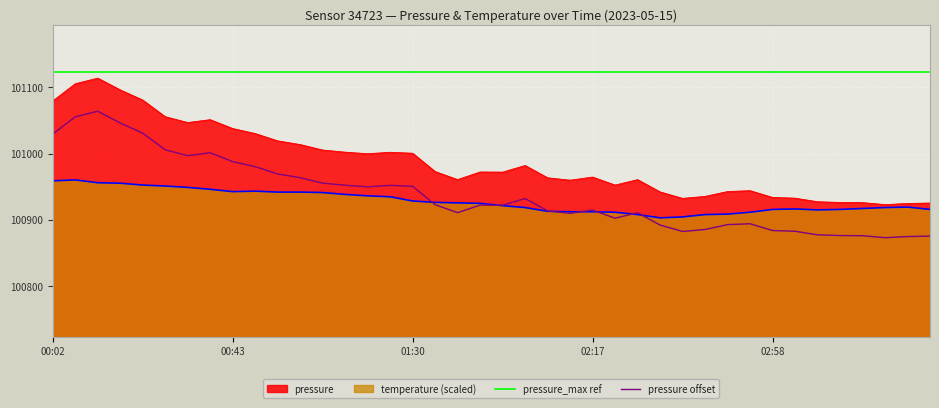

Reading left to right, extract all data points from this chart.

pressure_max ref: 101124.1	101124.1	101124.1	101124.1	101124.1	101124.1	101124.1	101124.1	101124.1	101124.1	101124.1	101124.1	101124.1	101124.1	101124.1	101124.1	101124.1	101124.1	101124.1	101124.1	101124.1	101124.1	101124.1	101124.1	101124.1	101124.1	101124.1	101124.1	101124.1	101124.1	101124.1	101124.1	101124.1	101124.1	101124.1	101124.1	101124.1	101124.1	101124.1	101124.1
pressure offset: 101029.5	101055.5	101064.1	101046.3	101030.9	101005.8	100996.9	101001.3	100987.9	100980.3	100969.2	100963.6	100955.4	100952.2	100949.8	100952.0	100950.5	100922.8	100910.7	100922.2	100922.0	100932.0	100913.4	100909.8	100914.5	100902.4	100910.6	100892.0	100882.3	100885.3	100892.6	100893.9	100883.7	100882.6	100877.2	100876.1	100875.9	100872.9	100874.6	100875.3